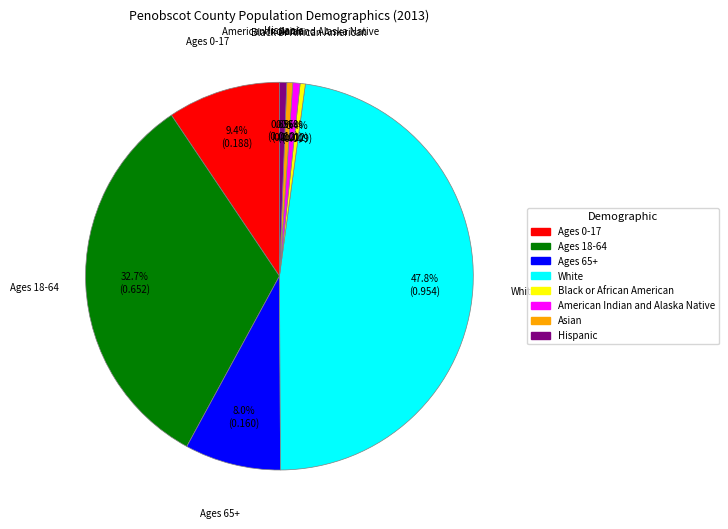

Which slice is the largest?

White